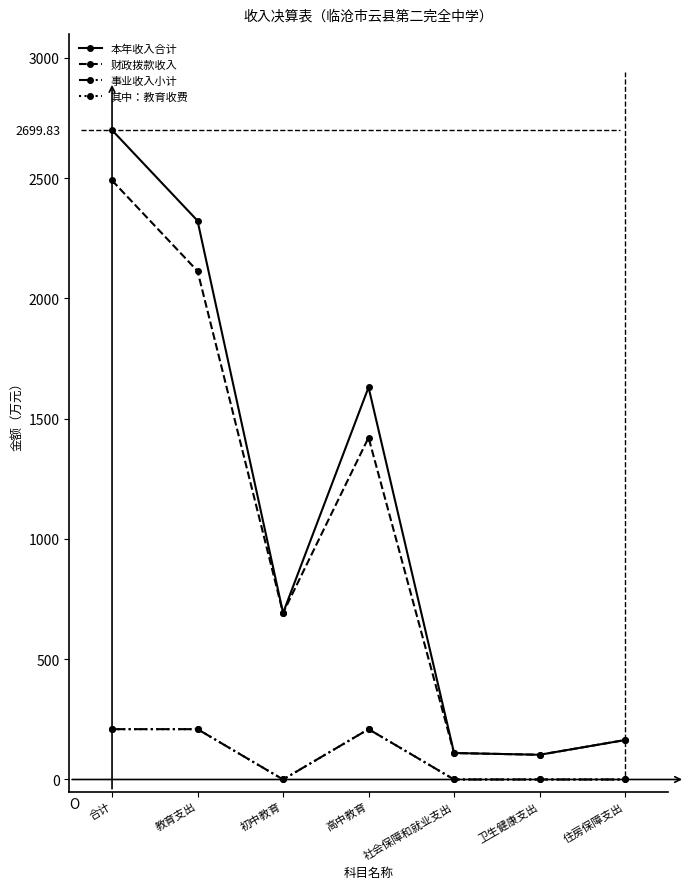

Does the chart display data point markers on the line(s)?

Yes